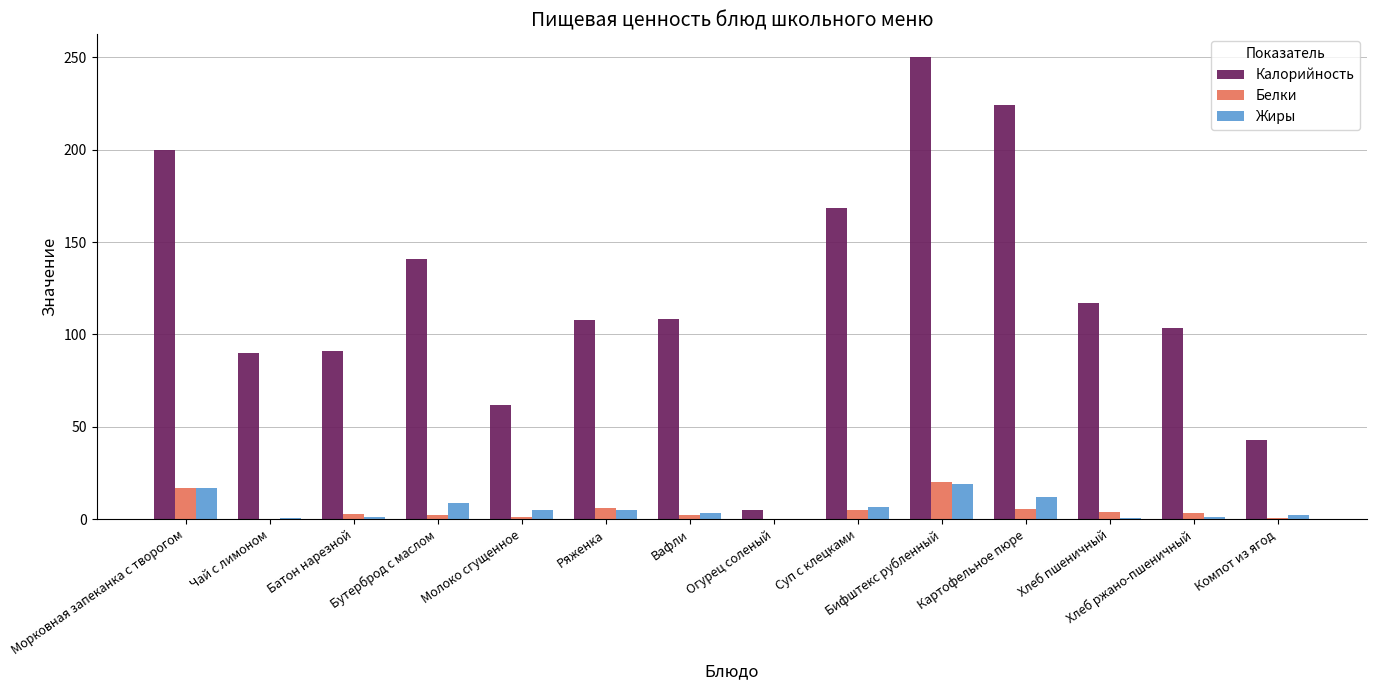

At which category is the sum across all series the highest?

Бифштекс рубленный